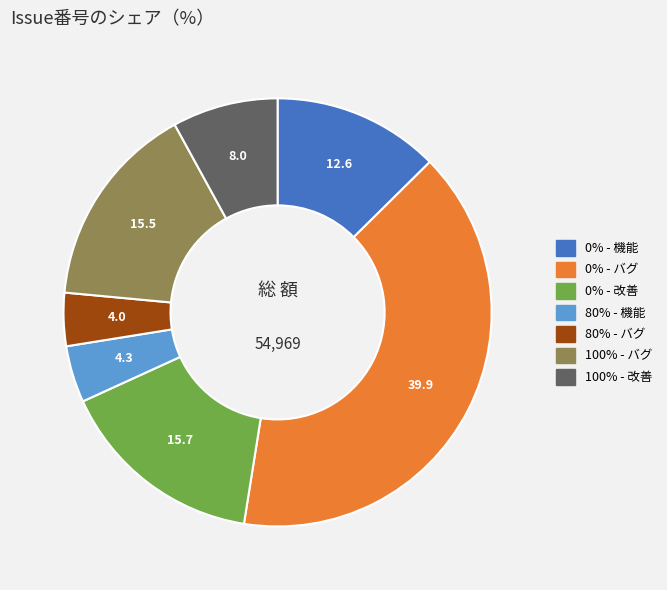

Is there a majority slice in this chart?

No